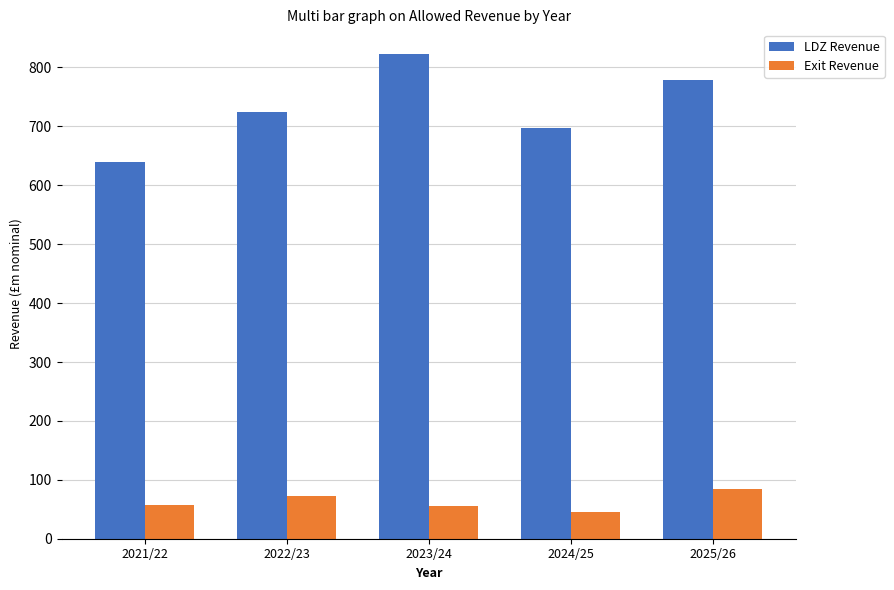

Which series changed the most between 2022/23 and 2024/25?

Exit Revenue